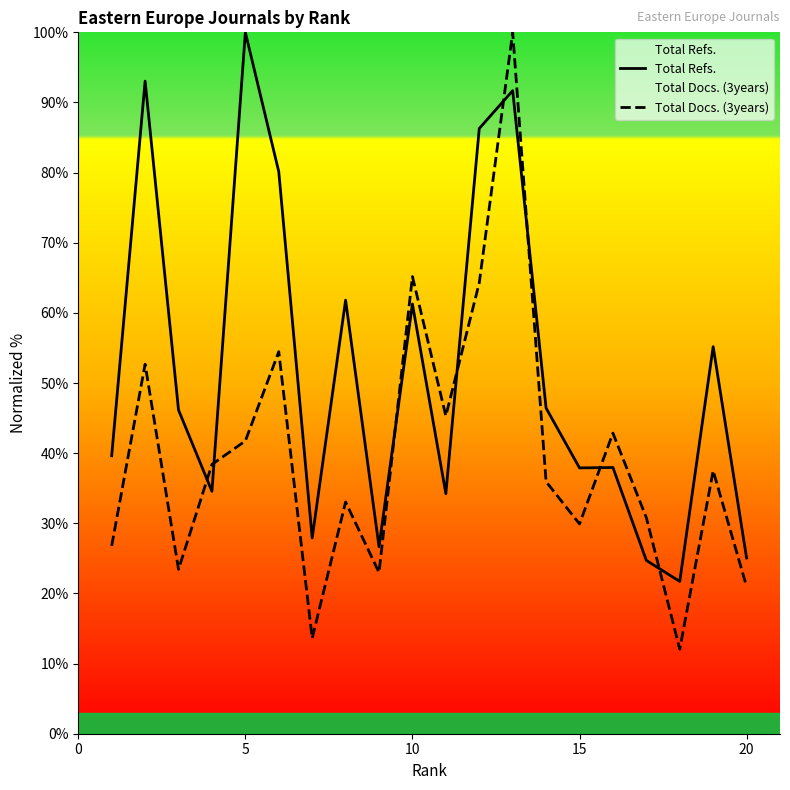

Count the number of data series in this chart.

2